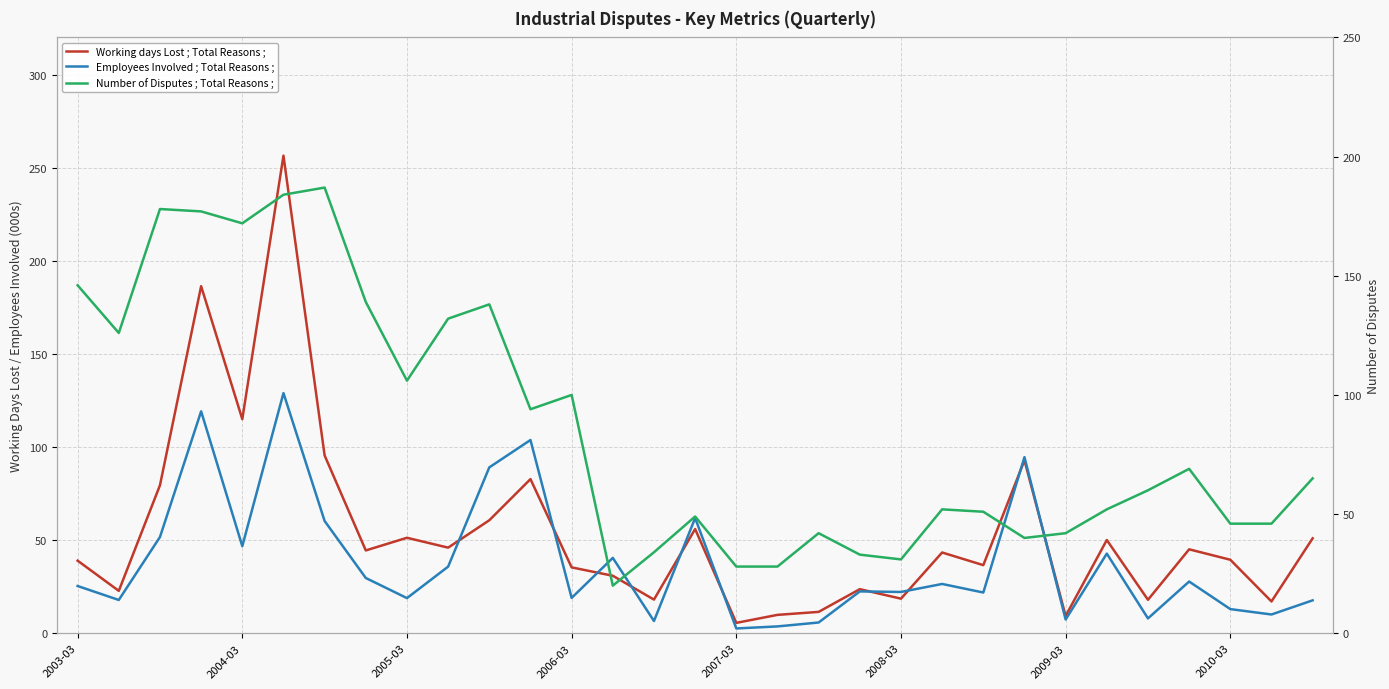

Does the chart display data point markers on the line(s)?

No